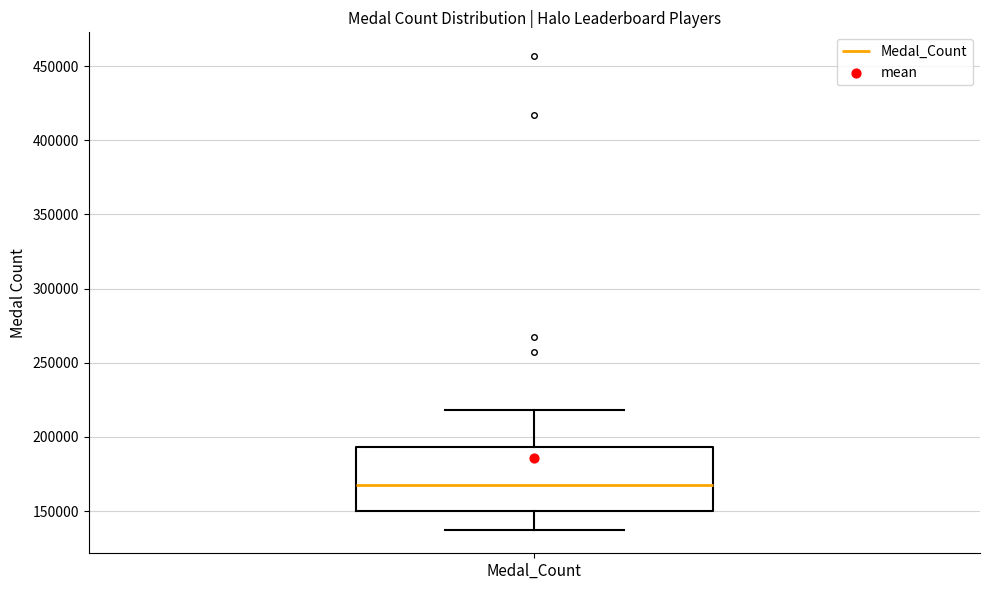

Where is the upper edge of the box for Medal_Count on the y-axis? The values are not printed on the chart, so give them approximately, as read against the axis.

195000